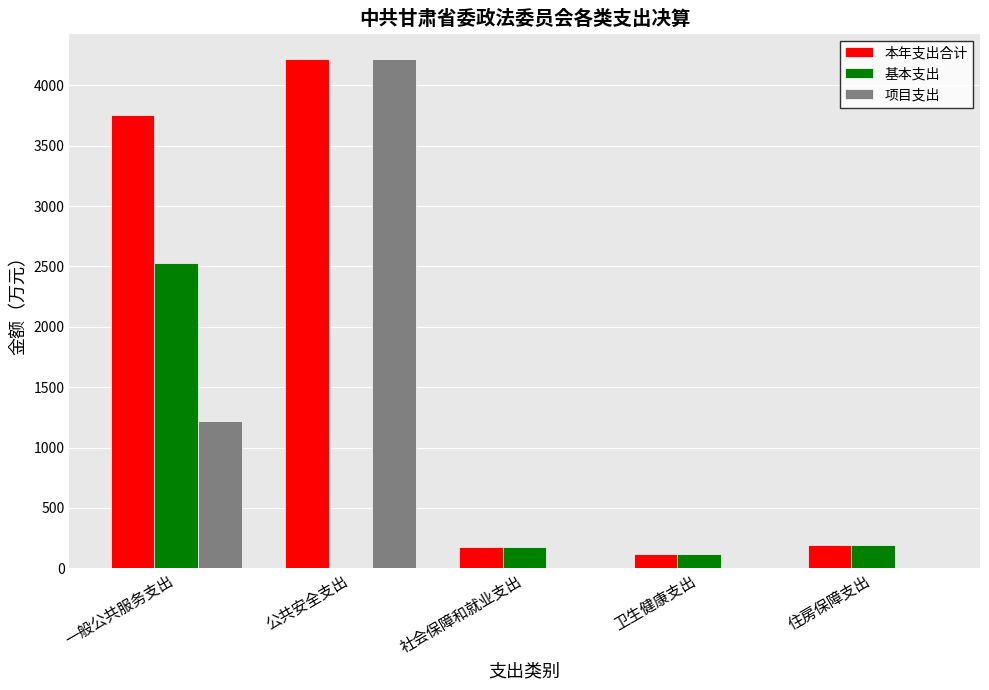

The value of 项目支出 at 一般公共服务支出 is 725.2. True or false?

False